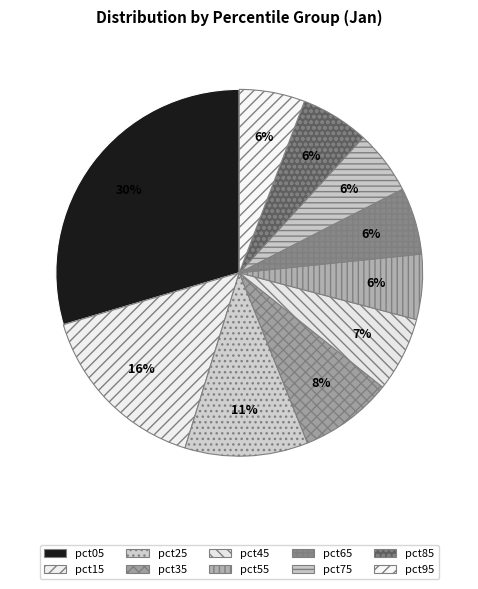

Is there a majority slice in this chart?

No